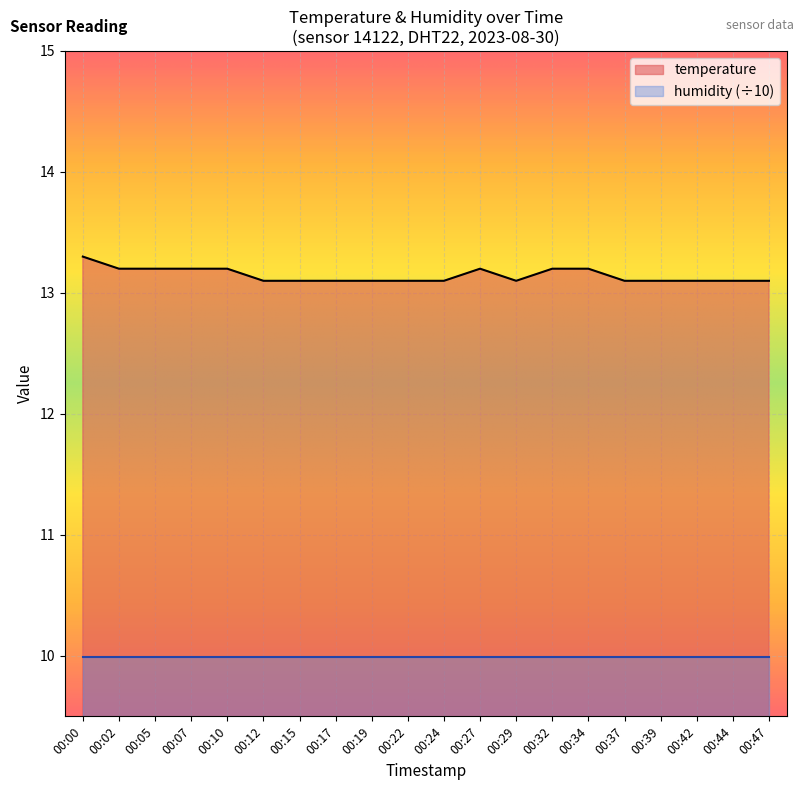

What is the average value?

13.1